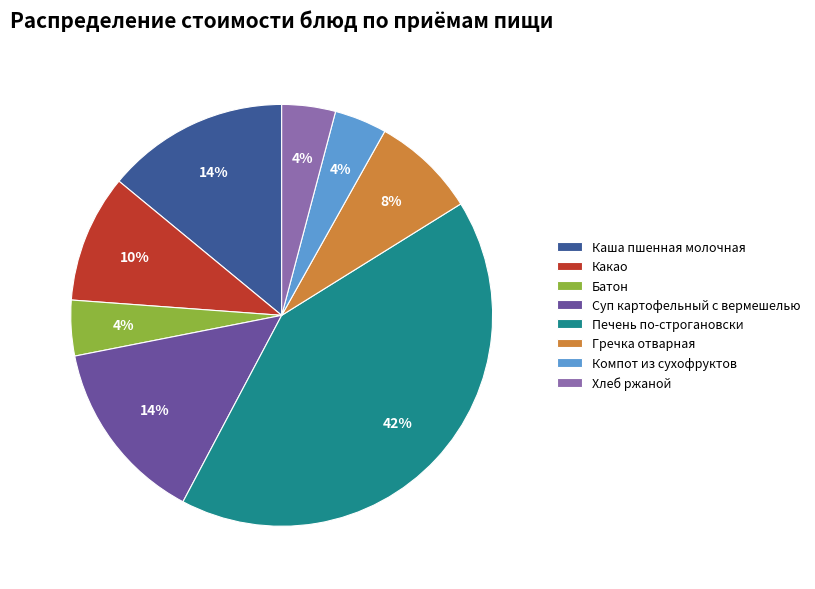

How many slices are in this pie chart?

8